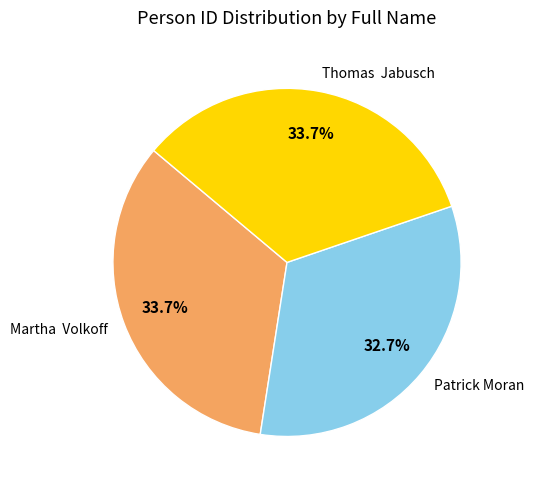

To the nearest percent, what is the average slice percentage?

33%